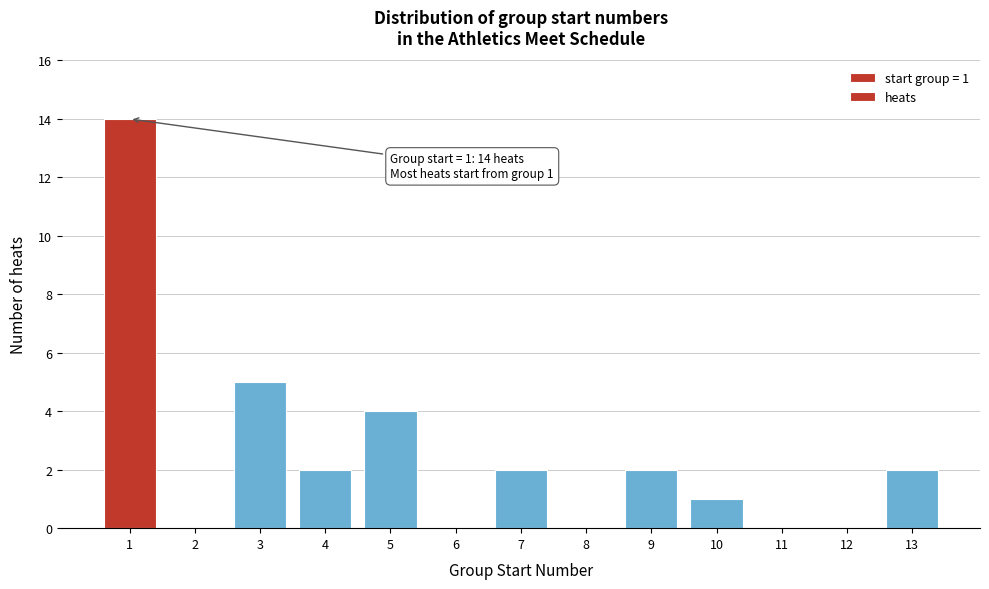

Over which range of the x-axis is the bar tallest?

0.5 to 1.5